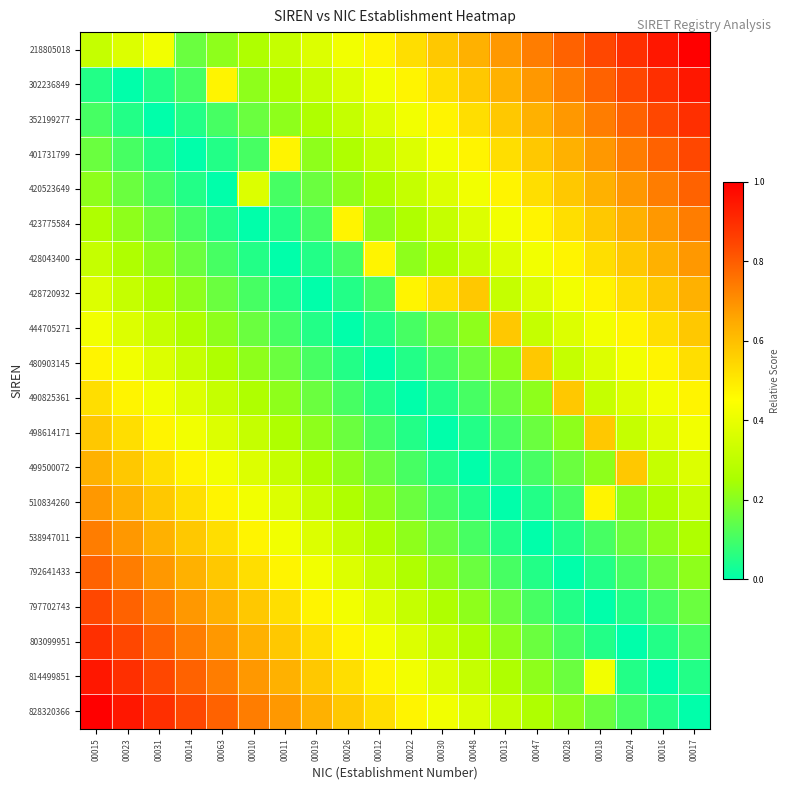

How many data points does each series have?

20